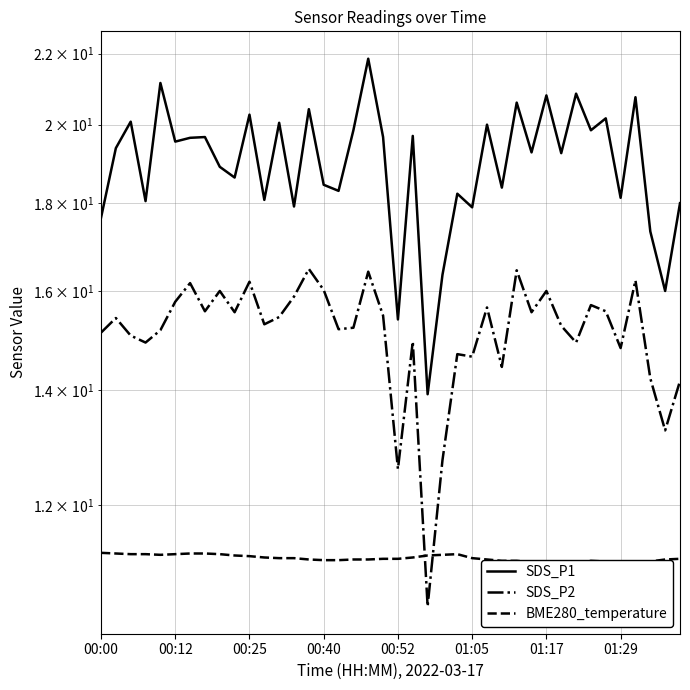

How many lines are shown in the chart?

3